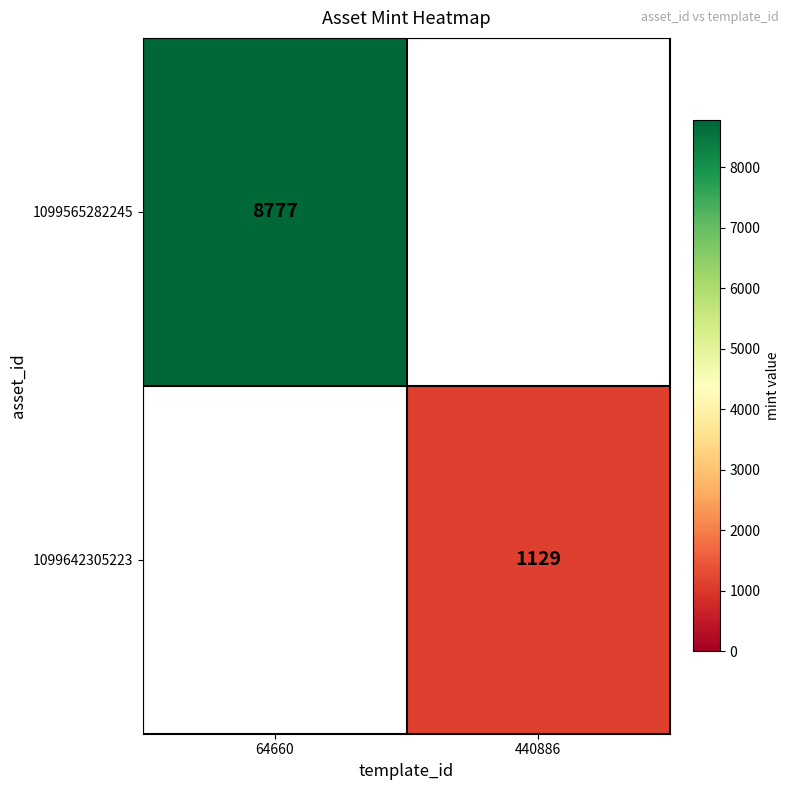

Which category has the lowest value across all series?

440886